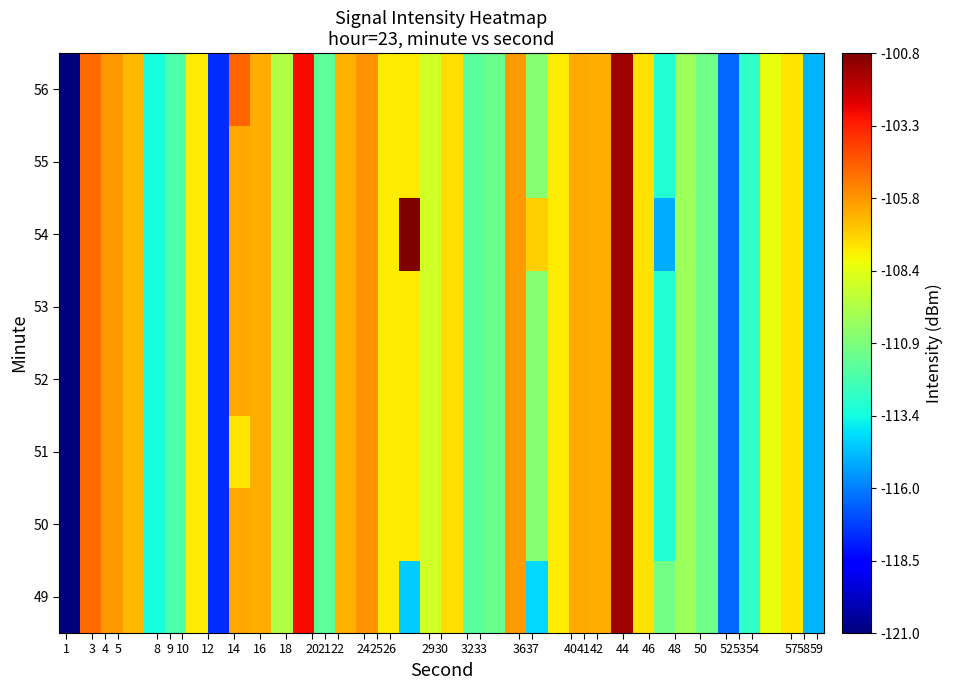

Reading left to right, extract all data points from this chart.

49: 0.0	0.8	0.7	0.7	0.4	0.4	0.7	0.2	0.7	0.7	0.6	0.9	0.5	0.7	0.8	0.7	0.3	0.6	0.7	0.5	0.5	0.7	0.3	0.7	0.7	0.7	1.0	0.7	0.5	0.5	0.5	0.2	0.4	0.6	0.7	0.3
50: 0.0	0.8	0.7	0.7	0.4	0.4	0.7	0.2	0.7	0.7	0.6	0.9	0.5	0.7	0.8	0.7	0.7	0.6	0.7	0.5	0.5	0.7	0.5	0.7	0.7	0.7	1.0	0.7	0.4	0.5	0.5	0.2	0.4	0.6	0.7	0.3
51: 0.0	0.8	0.7	0.7	0.4	0.4	0.7	0.2	0.7	0.7	0.6	0.9	0.5	0.7	0.8	0.7	0.7	0.6	0.7	0.5	0.5	0.7	0.5	0.7	0.7	0.7	1.0	0.7	0.4	0.5	0.5	0.2	0.4	0.6	0.7	0.3
52: 0.0	0.8	0.7	0.7	0.4	0.4	0.7	0.2	0.7	0.7	0.6	0.9	0.5	0.7	0.8	0.7	0.7	0.6	0.7	0.5	0.5	0.7	0.5	0.7	0.7	0.7	1.0	0.7	0.4	0.5	0.5	0.2	0.4	0.6	0.7	0.3
53: 0.0	0.8	0.7	0.7	0.4	0.4	0.7	0.2	0.7	0.7	0.6	0.9	0.5	0.7	0.8	0.7	0.7	0.6	0.7	0.5	0.5	0.7	0.5	0.7	0.7	0.7	1.0	0.7	0.4	0.5	0.5	0.2	0.4	0.6	0.7	0.3
54: 0.0	0.8	0.7	0.7	0.4	0.4	0.7	0.2	0.7	0.7	0.6	0.9	0.5	0.7	0.8	0.7	1.0	0.6	0.7	0.5	0.5	0.7	0.7	0.7	0.7	0.7	1.0	0.7	0.3	0.5	0.5	0.2	0.4	0.6	0.7	0.3
55: 0.0	0.8	0.7	0.7	0.4	0.4	0.7	0.2	0.7	0.7	0.6	0.9	0.5	0.7	0.8	0.7	0.7	0.6	0.7	0.5	0.5	0.7	0.5	0.7	0.7	0.7	1.0	0.7	0.4	0.5	0.5	0.2	0.4	0.6	0.7	0.3
56: 0.0	0.8	0.7	0.7	0.4	0.4	0.7	0.2	0.8	0.7	0.6	0.9	0.5	0.7	0.8	0.7	0.7	0.6	0.7	0.5	0.5	0.7	0.5	0.7	0.7	0.7	1.0	0.7	0.4	0.5	0.5	0.2	0.4	0.6	0.7	0.3